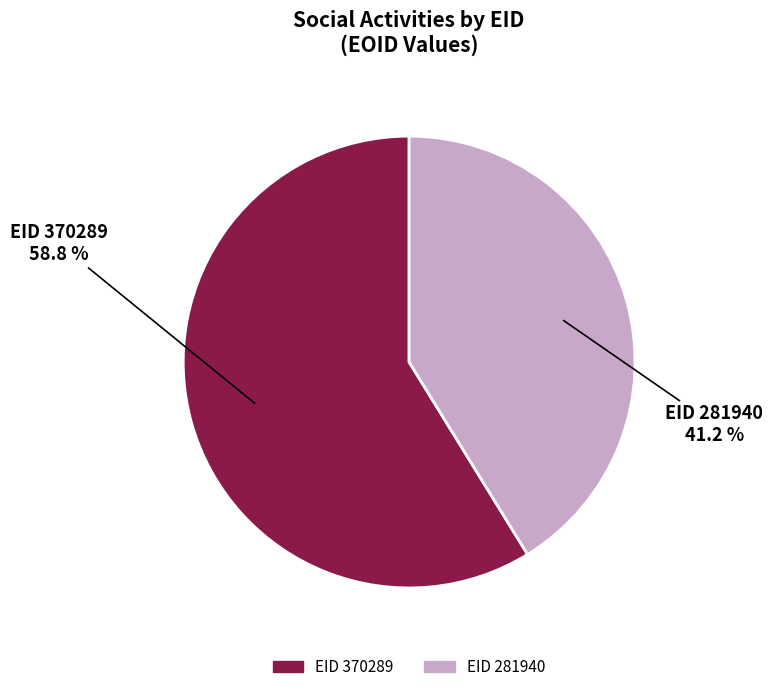

To the nearest percent, what is the difference between the largest and smallest slice percentages?

18%